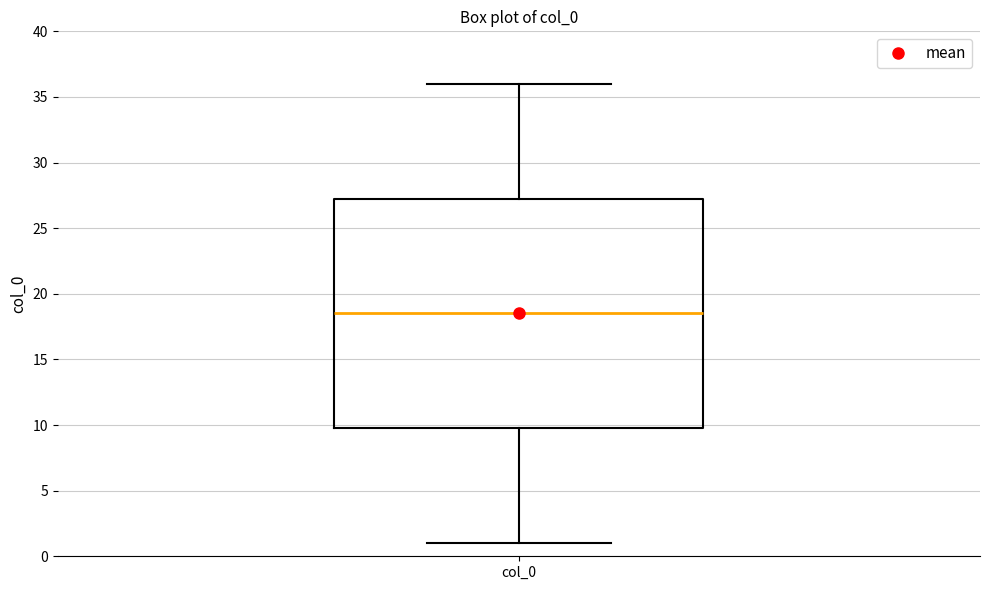

Where is the upper edge of the box for col_0 on the y-axis? The values are not printed on the chart, so give them approximately, as read against the axis.

27.5